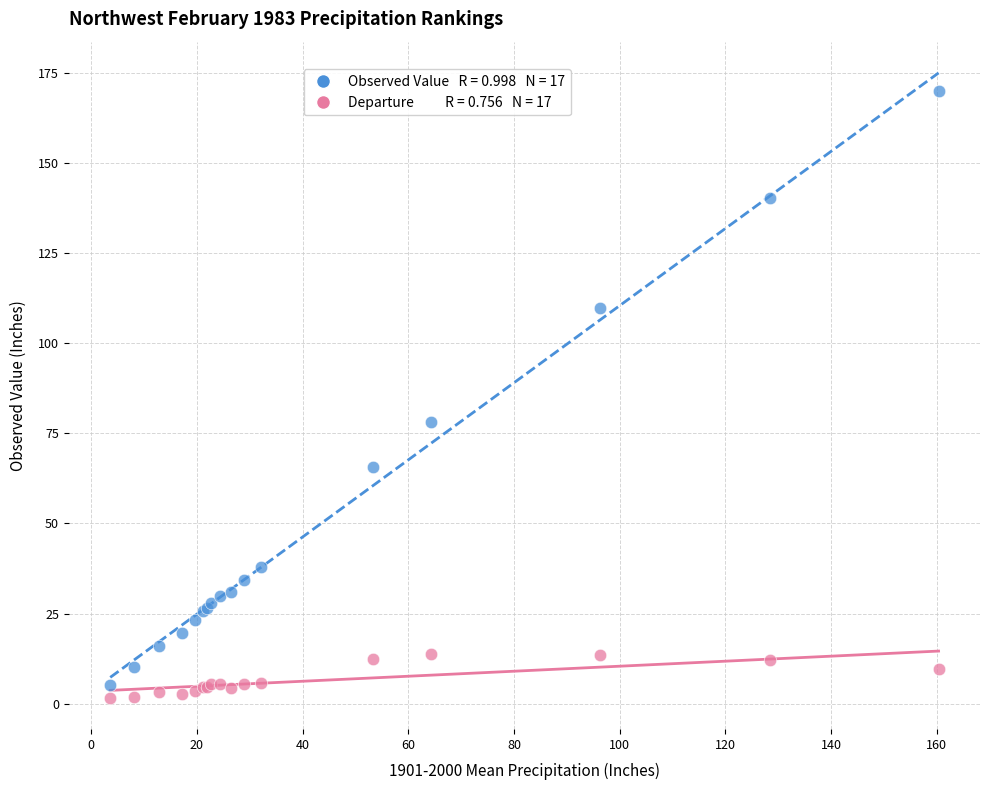

Across all series, what Y value is closest to 85?

78.0